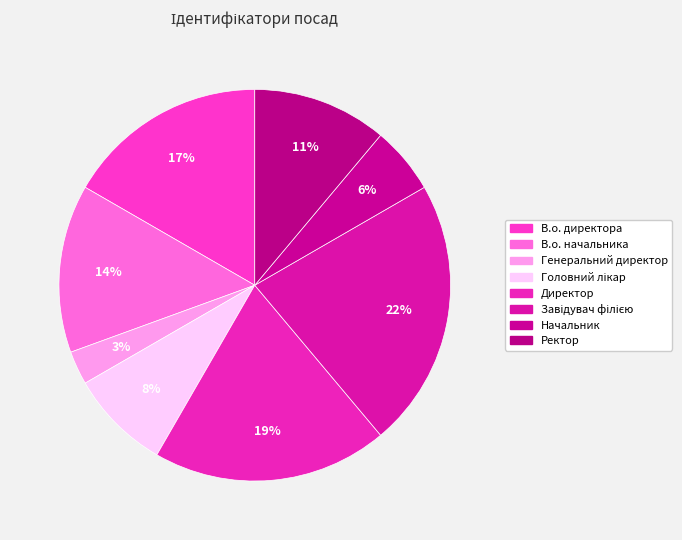

Does Головний лікар represent more than half of the total?

No